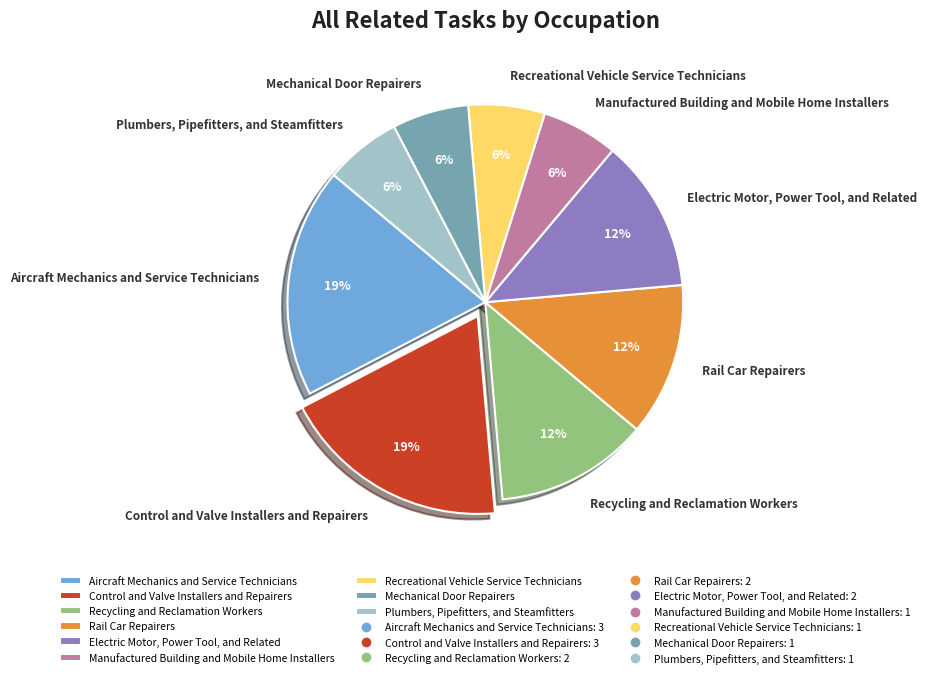

What percentage is the Electric Motor, Power Tool, and Related slice, to the nearest percent?

12%